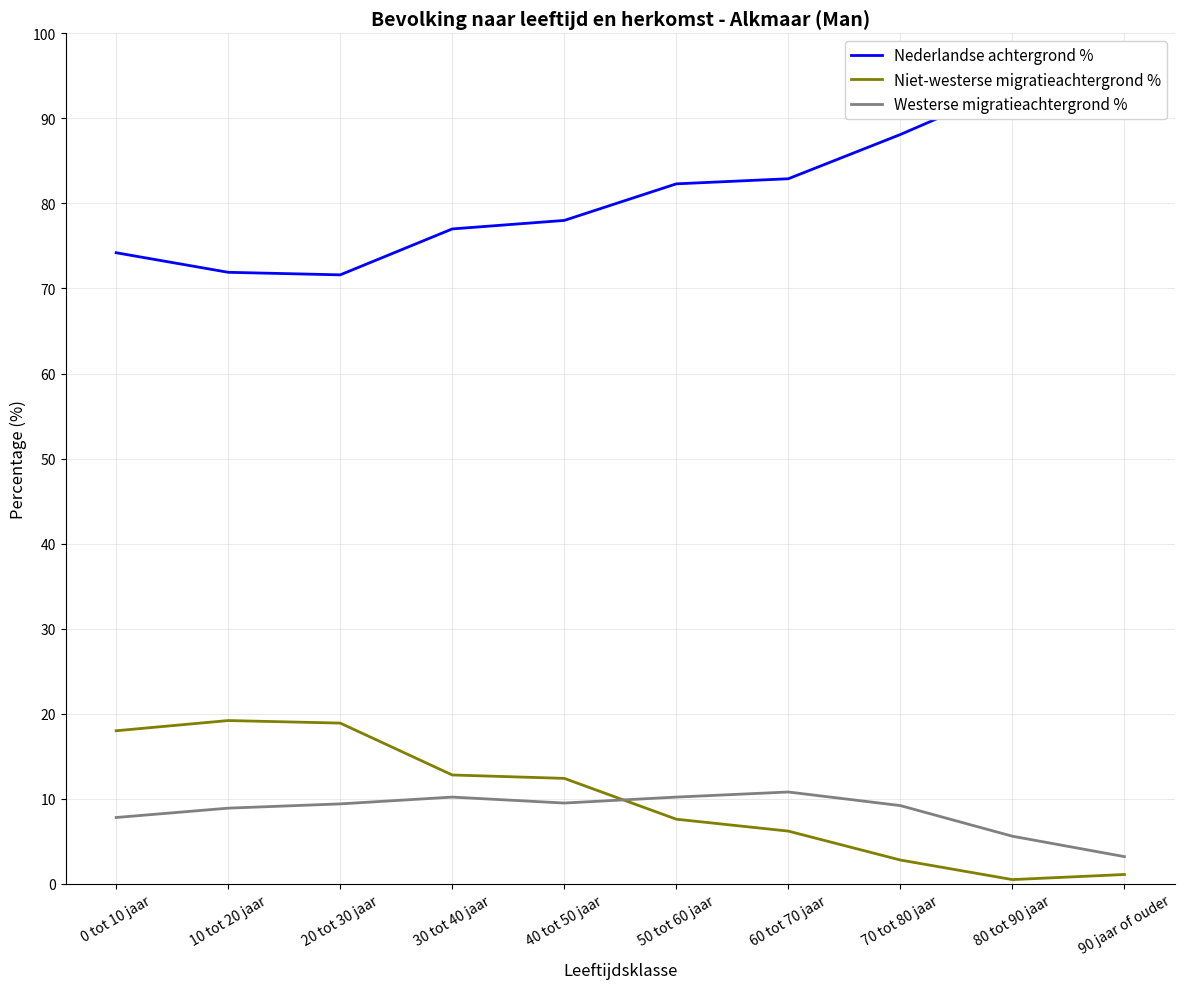

How many values in the Niet-westerse migratieachtergrond % series exceed 12?

5